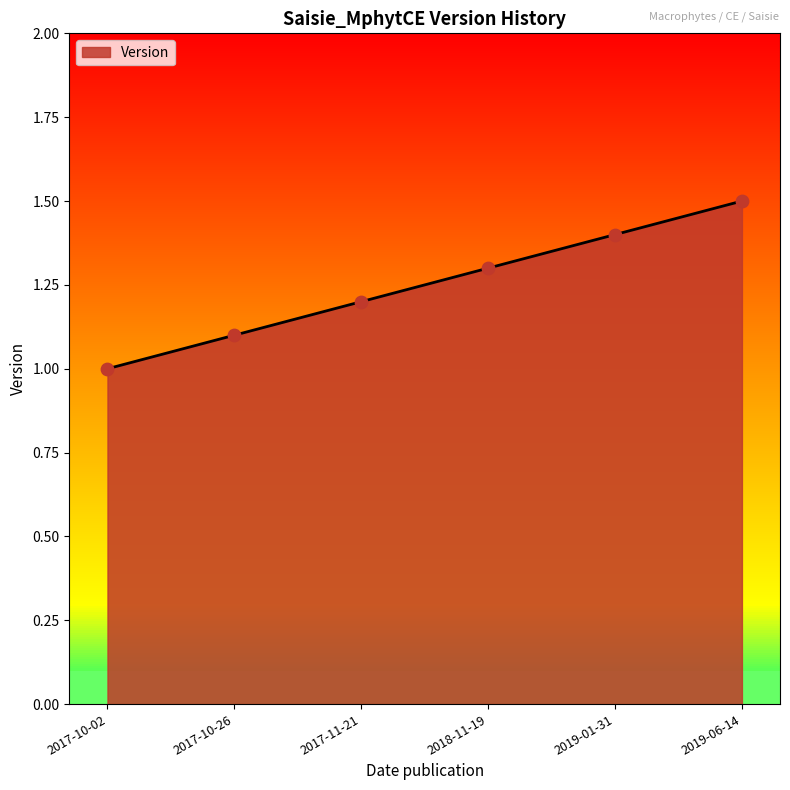

Which has a higher value, 2019-06-14 or 2017-10-02?

2019-06-14